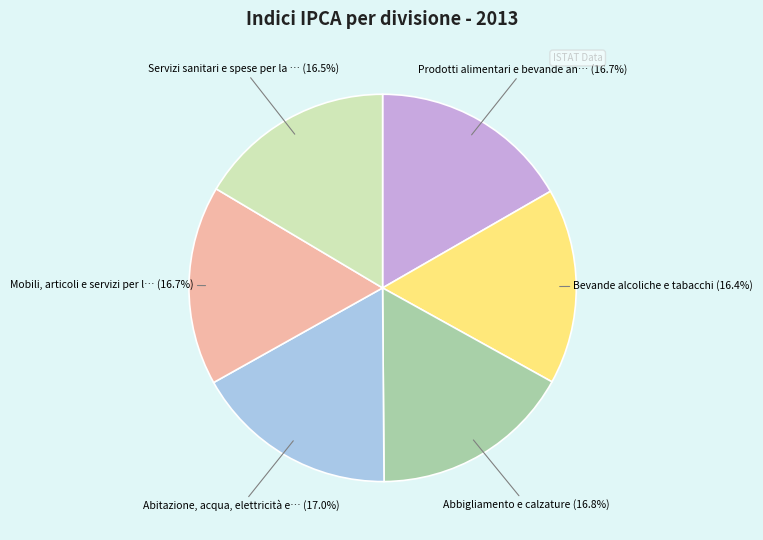

Is there any slice that represents more than half of the pie?

No